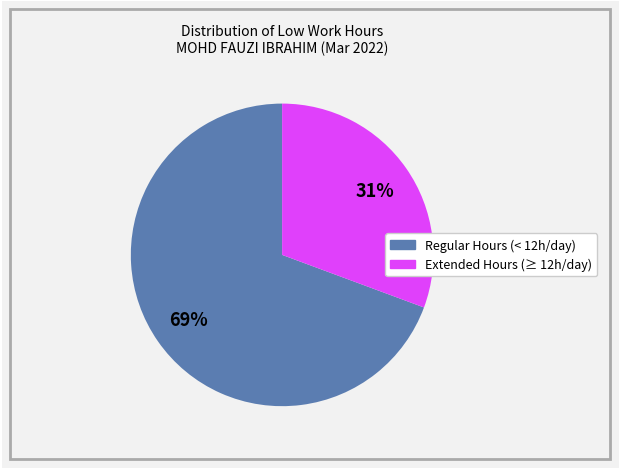

To the nearest percent, what is the average slice percentage?

50%